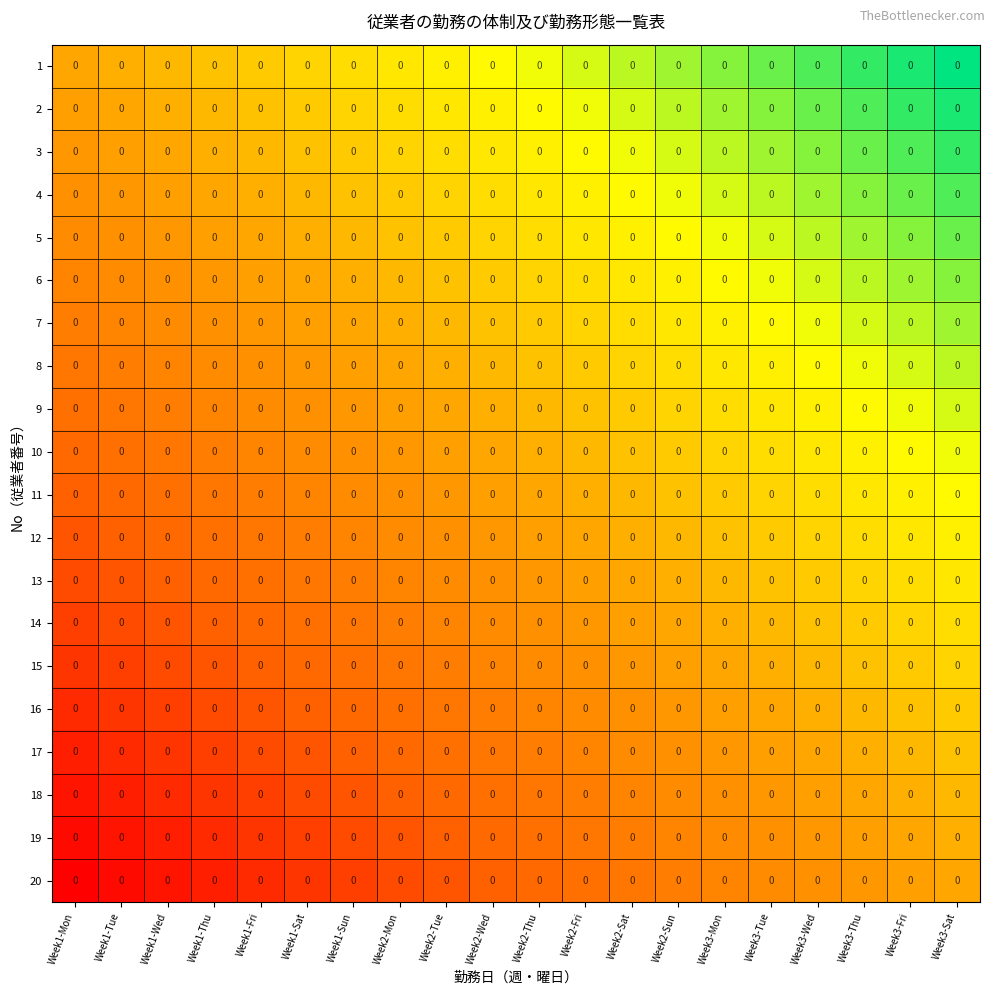

Count the number of categories in the chart.

20